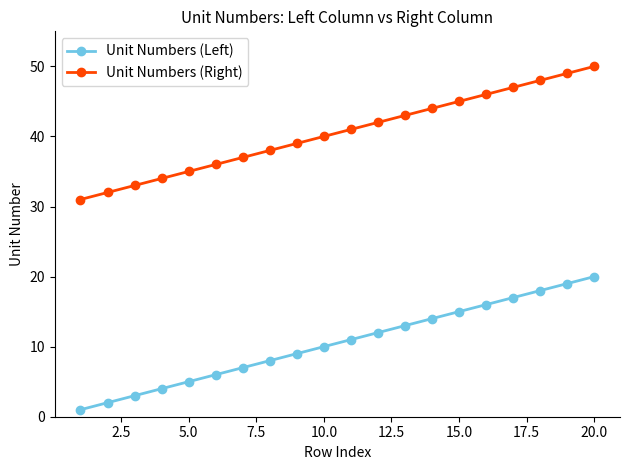

Which series has the largest total across all categories?

Unit Numbers (Right)